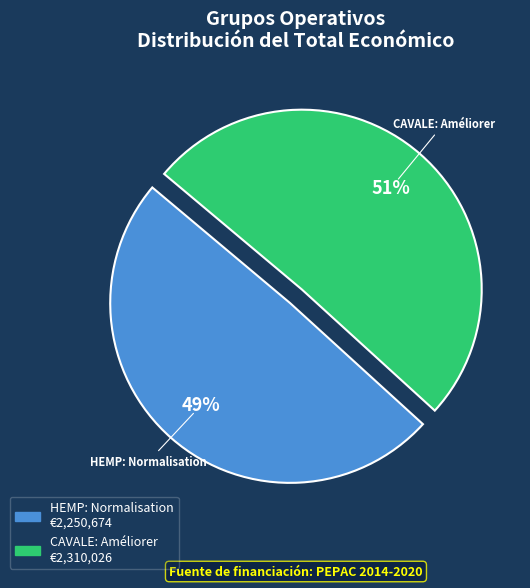

Which has a higher value, HEMP: Normalisation or CAVALE: Améliorer?

CAVALE: Améliorer